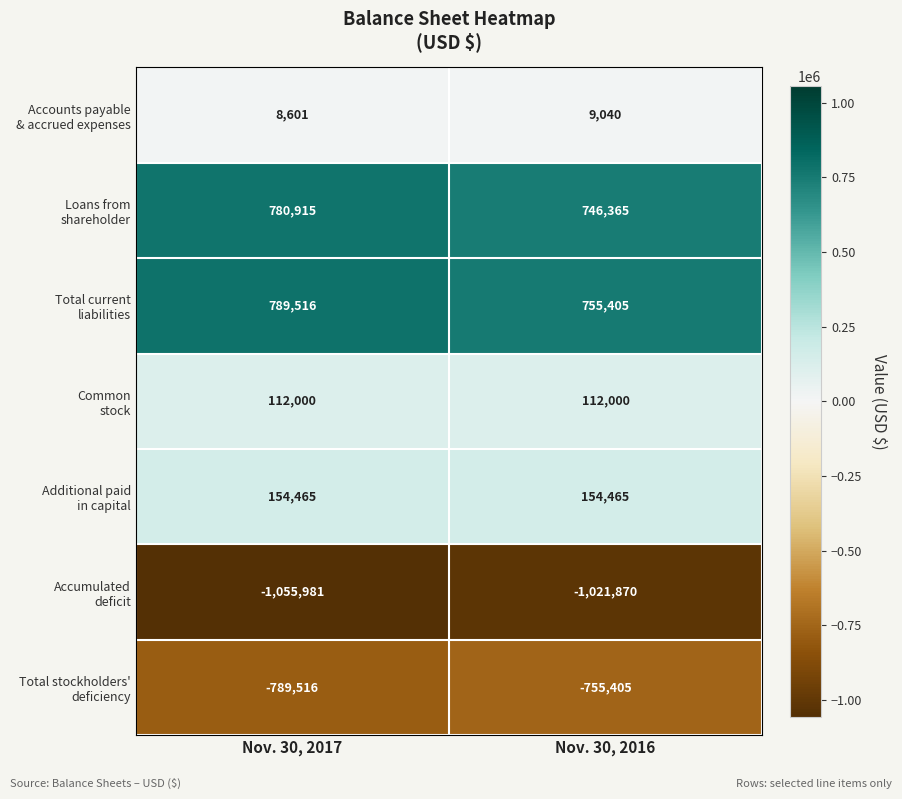

At which category does the chart reach its minimum across all series?

Nov. 30, 2017